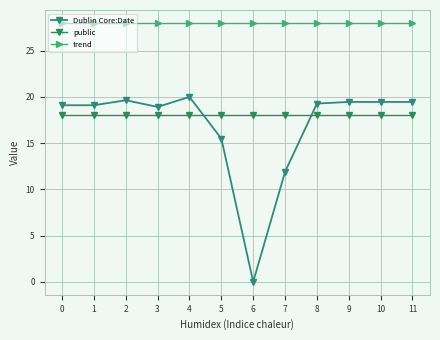

How many lines are shown in the chart?

3